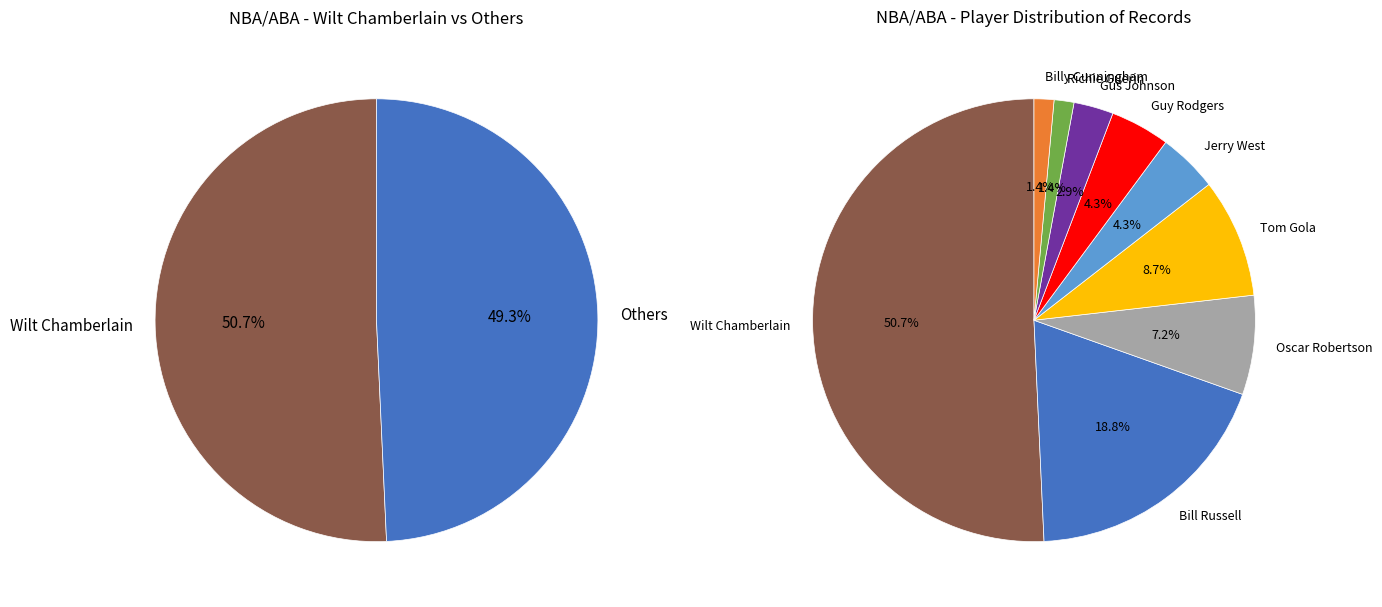

The Bill Russell slice represents 19% of the pie. True or false?

True